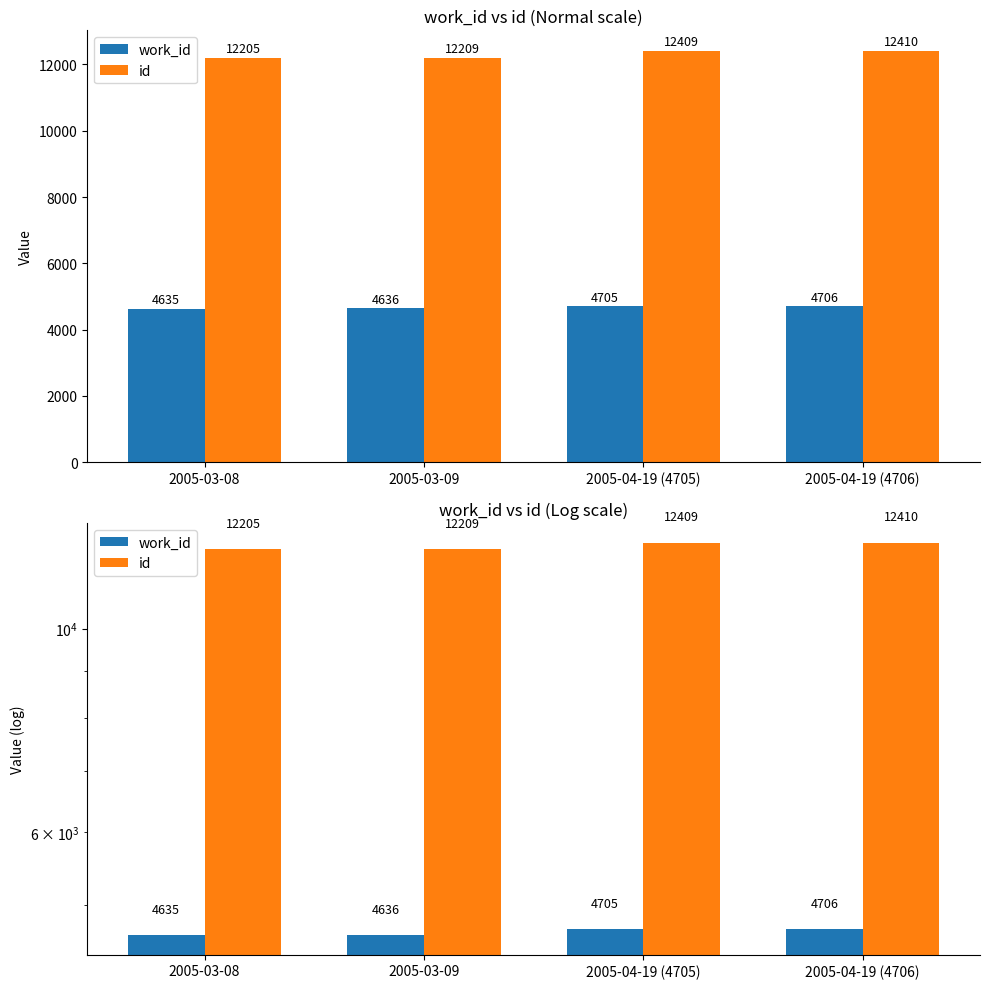

List the labels in order of id value, smallest first.

2005-03-08, 2005-03-09, 2005-04-19 (4705), 2005-04-19 (4706)